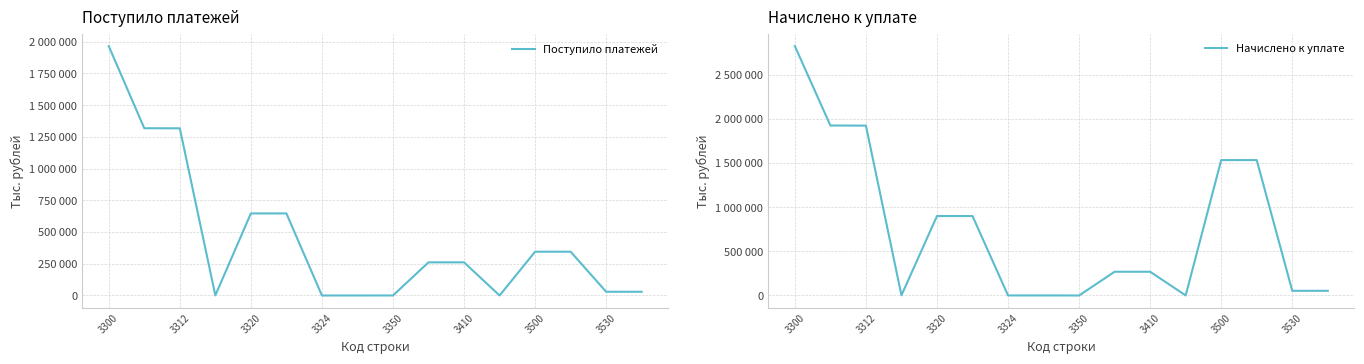

At which label does Поступило платежей first exceed 261256?

3300